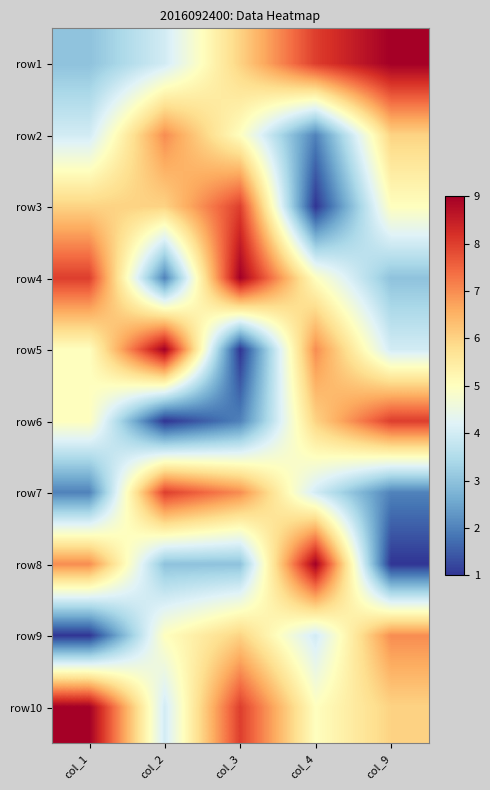

Reading right to left, what are all the values shown in this chart?

row1: col_9=9	col_4=8	col_3=6	col_2=4	col_1=3
row2: col_9=6	col_4=2	col_3=5	col_2=7	col_1=4
row3: col_9=5	col_4=1	col_3=8	col_2=6	col_1=6
row4: col_9=3	col_4=5	col_3=9	col_2=2	col_1=8
row5: col_9=4	col_4=7	col_3=1	col_2=9	col_1=5
row6: col_9=8	col_4=6	col_3=2	col_2=1	col_1=5
row7: col_9=2	col_4=4	col_3=7	col_2=8	col_1=2
row8: col_9=1	col_4=9	col_3=3	col_2=3	col_1=7
row9: col_9=7	col_4=4	col_3=6	col_2=5	col_1=1
row10: col_9=6	col_4=5	col_3=8	col_2=4	col_1=9